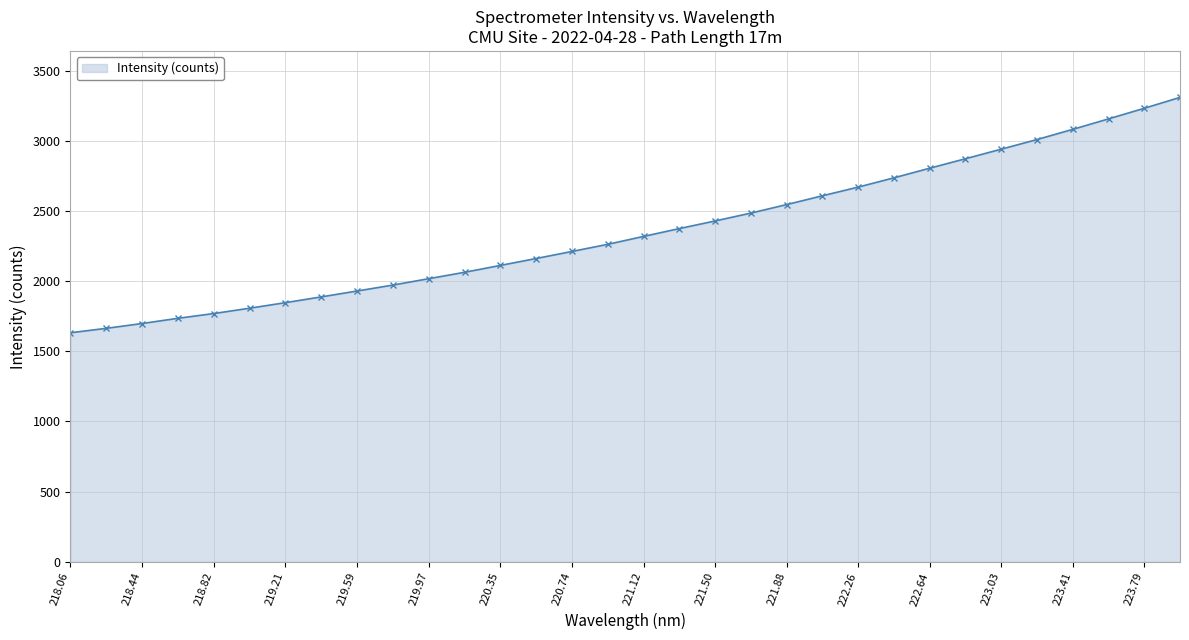

What is the value of the 27th point from the left?

2941.3